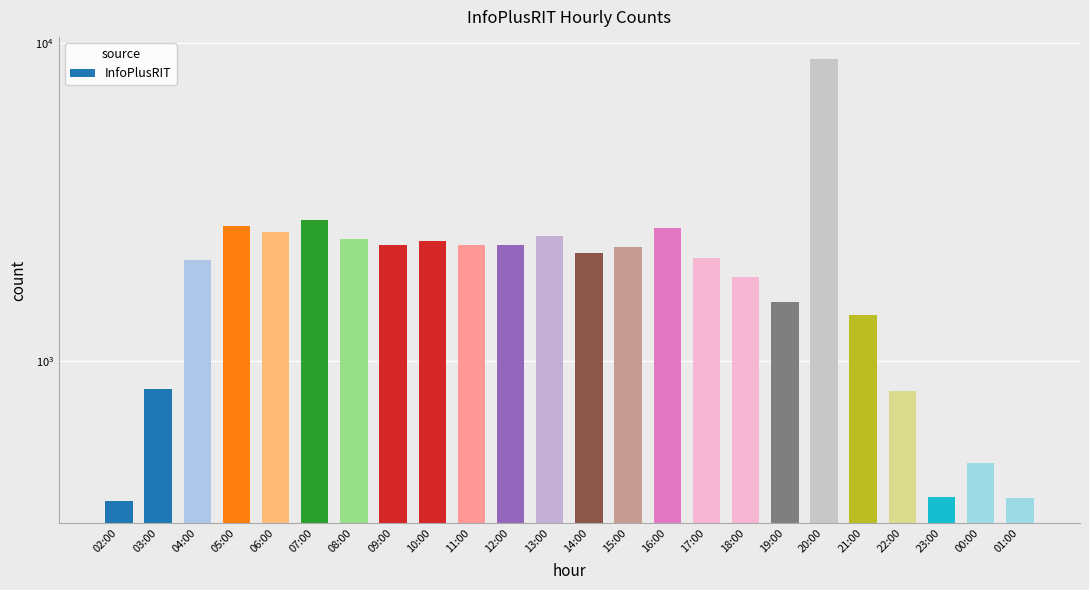

Read the value at 10:00.

2396